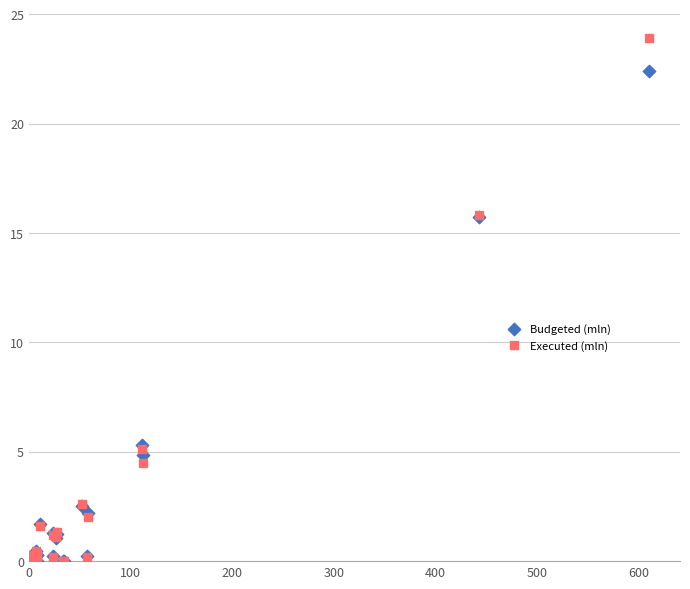

What are all the series names shown in the legend?

Budgeted (mln), Executed (mln)